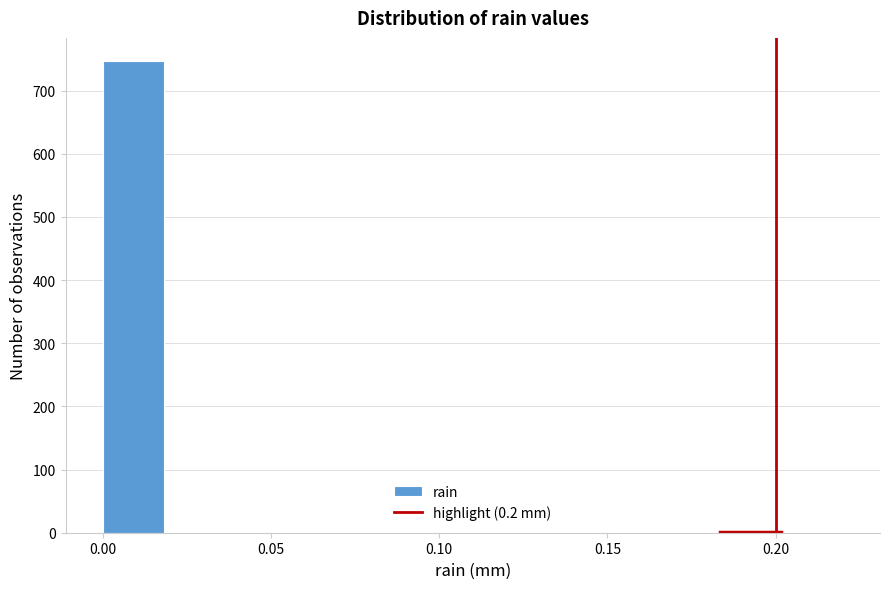

Around what value on the x-axis is the tallest bar? Give the approximate position of its centre, as read against the axis.

0.010